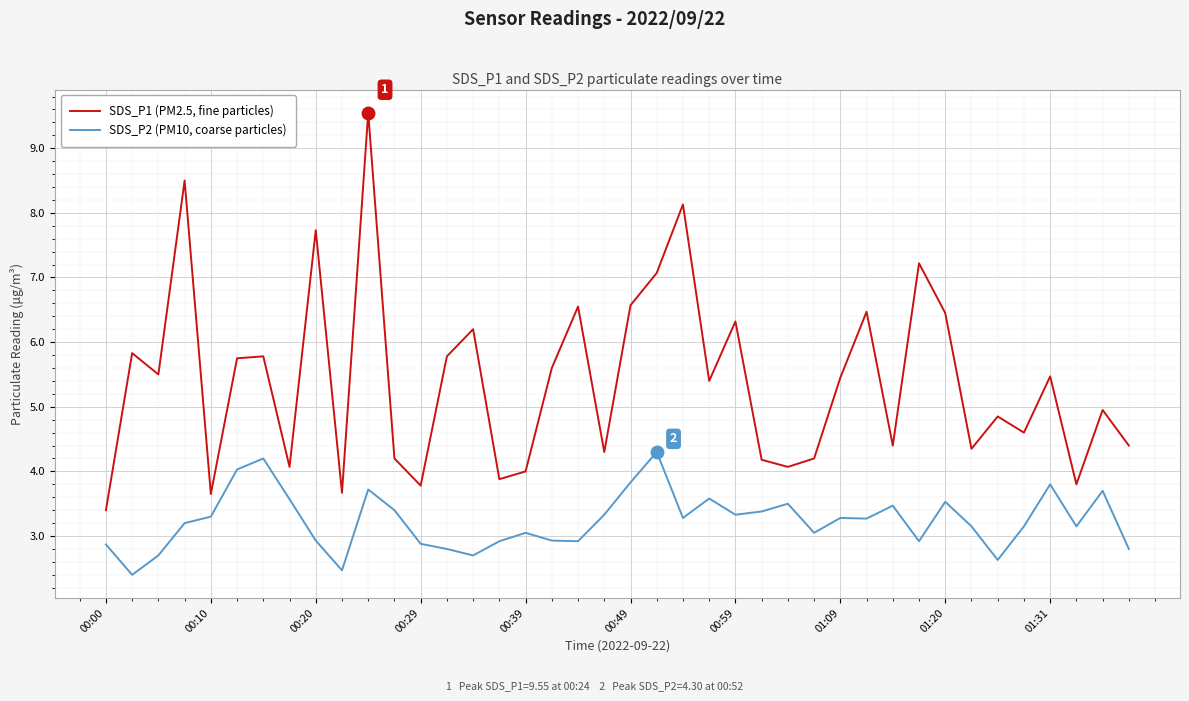

List the series in order of their overall mean, highest first.

SDS_P1 (PM2.5, fine particles), SDS_P2 (PM10, coarse particles)